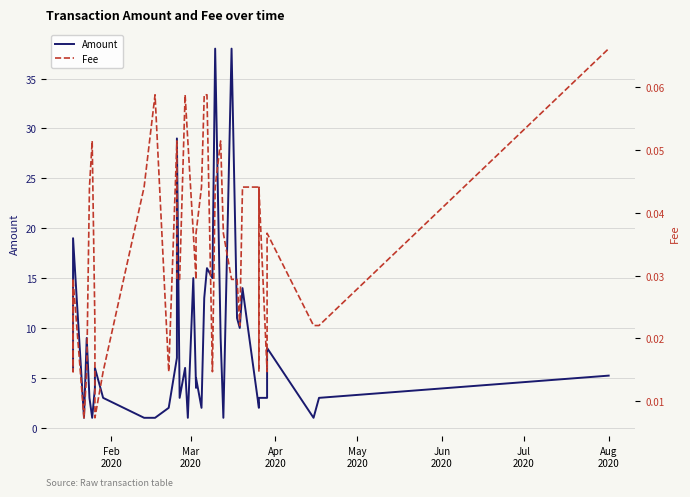

The Amount series shows 3.3 at Aug 2020. True or false?

False